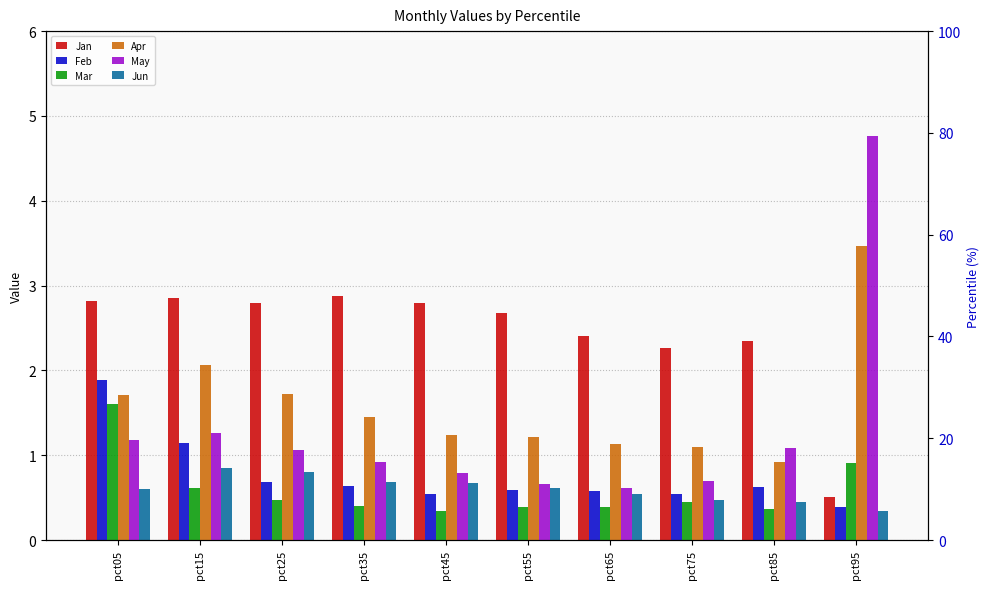

What is the value of the Jan bar at the 10th from the left?

0.5